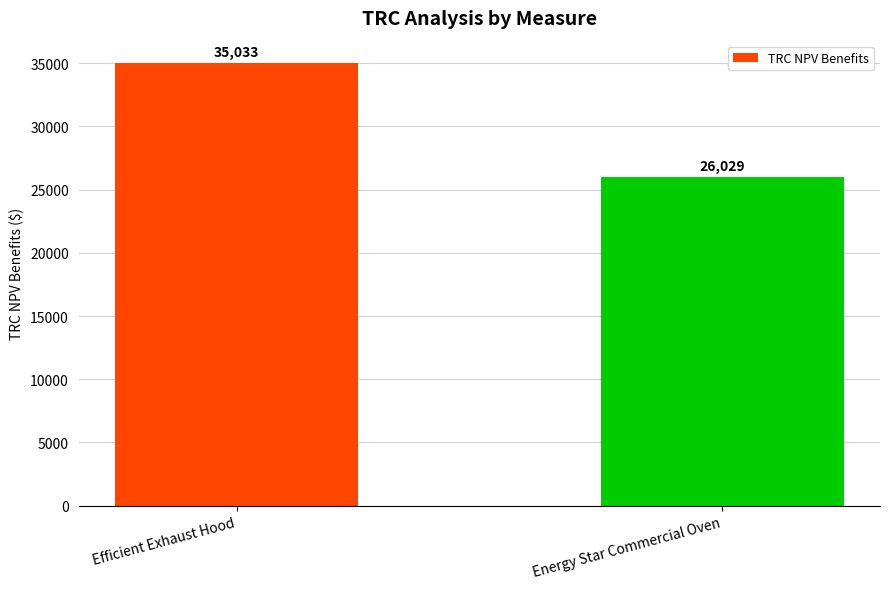

The value at Efficient Exhaust Hood is 35032.7. True or false?

True